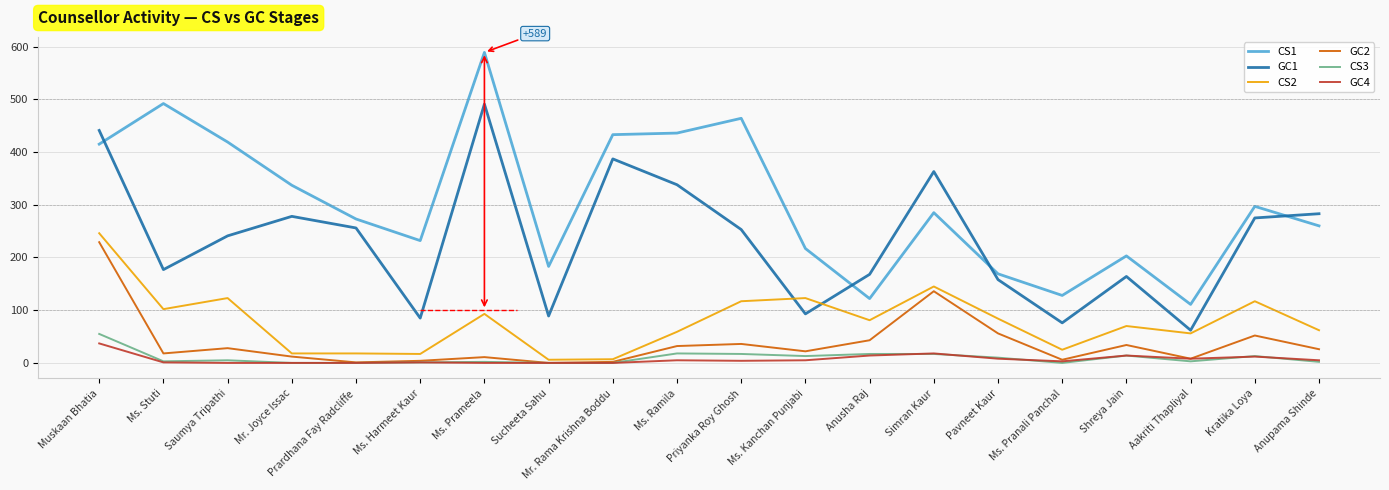

How many intersections are there between CS2 and GC1?

2